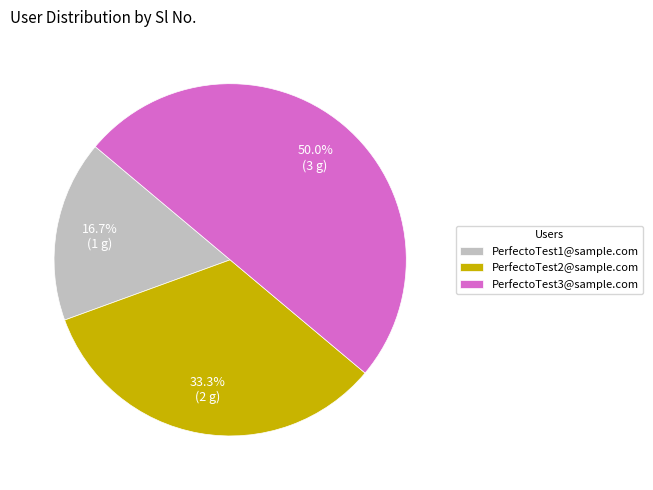

Which has a higher value, PerfectoTest3@sample.com or PerfectoTest2@sample.com?

PerfectoTest3@sample.com